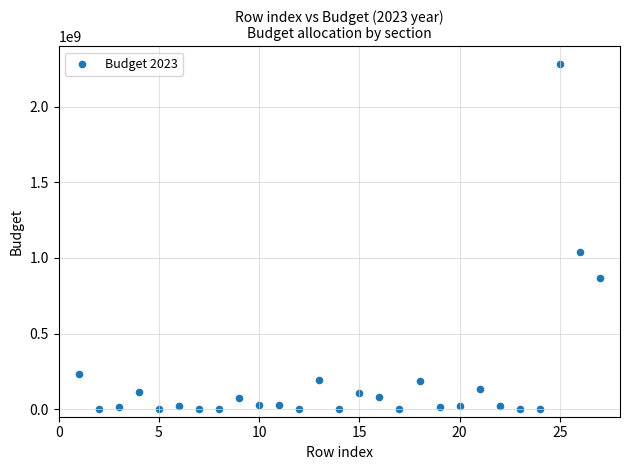

What Y value in the scatter plot is closest to 1142434659?

1037468773.0